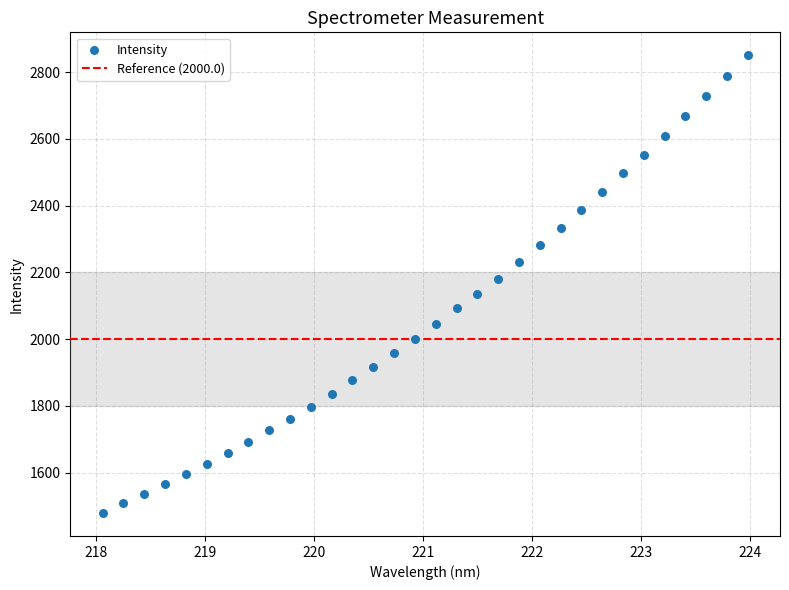

What is the range of X values (max minus min)?

5.9